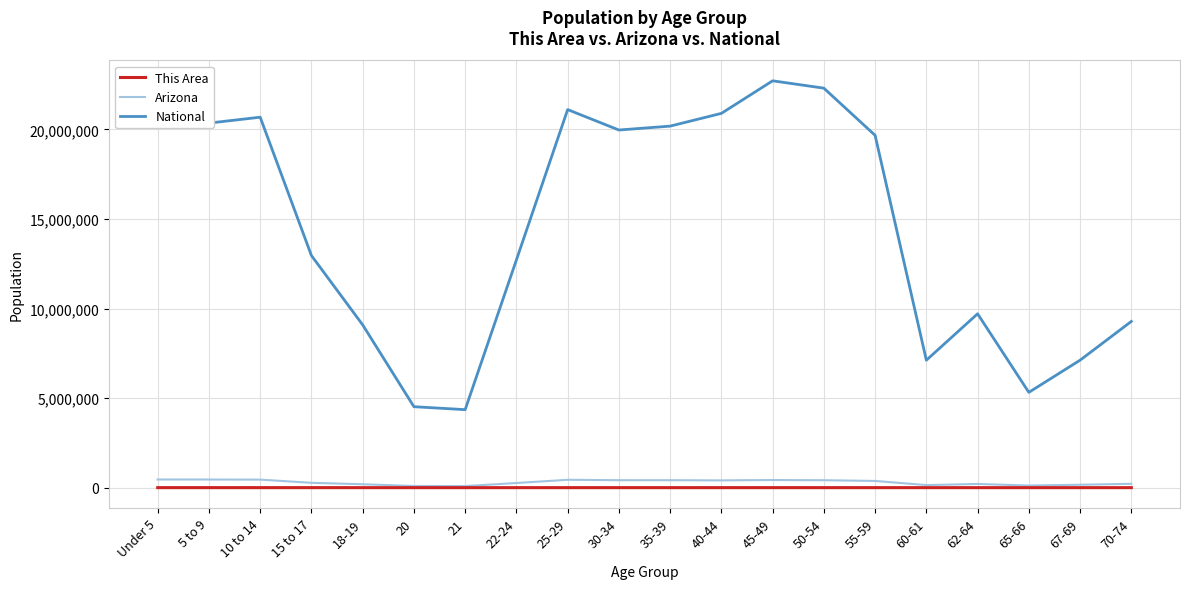

Does the chart display data point markers on the line(s)?

No